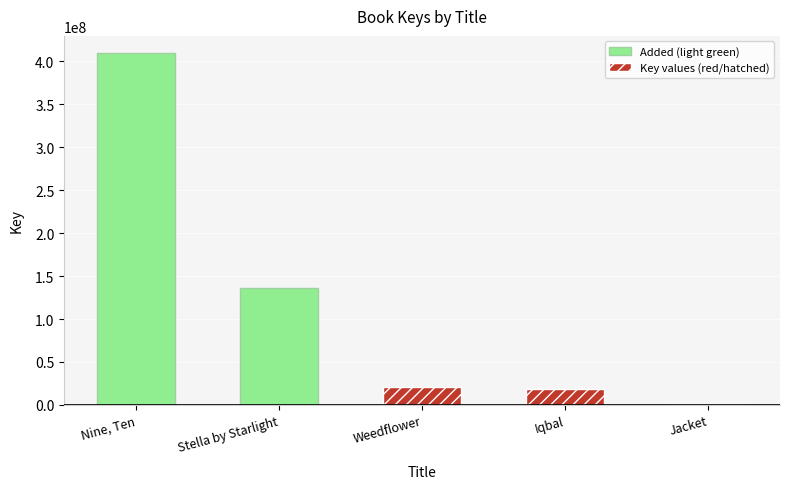

True or false: the data shows 136319476 at Stella by Starlight.

True